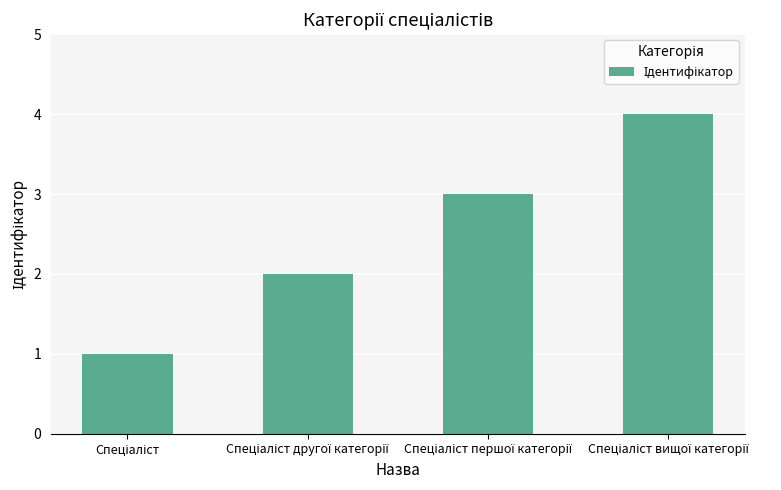

What is the maximum value shown in the chart?

4